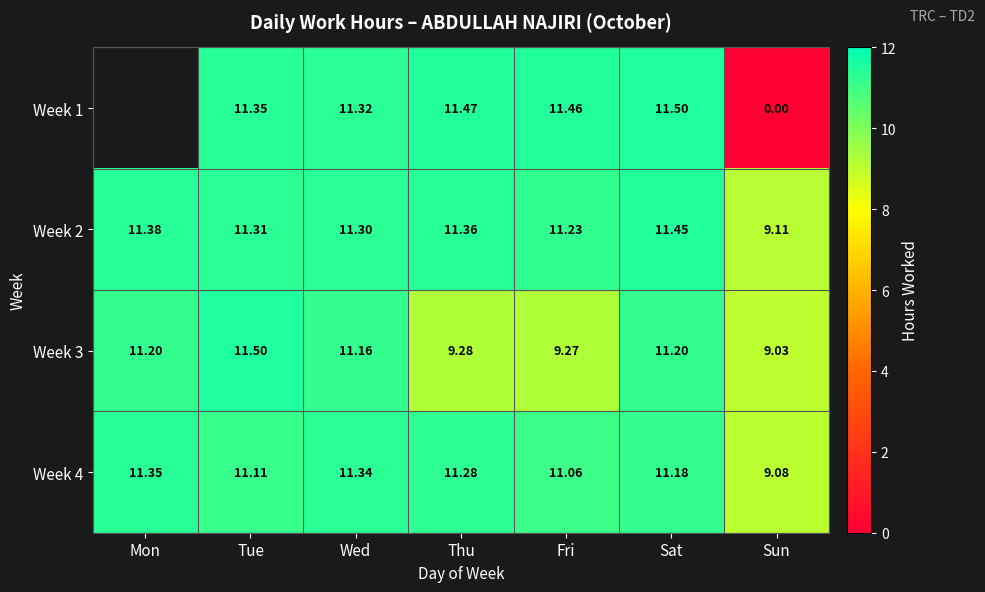

What is the difference between the second highest and minimum values in the Week 3 series?

2.2